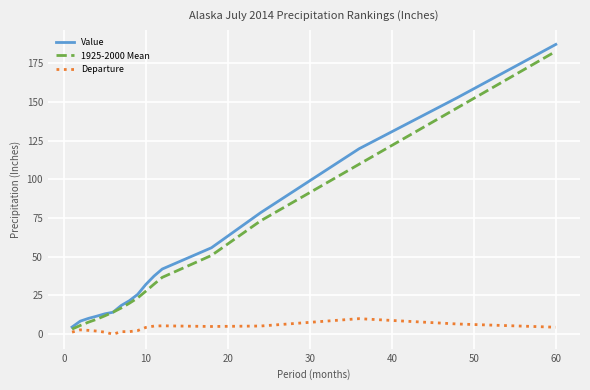

What are all the series names shown in the legend?

Value, 1925-2000 Mean, Departure